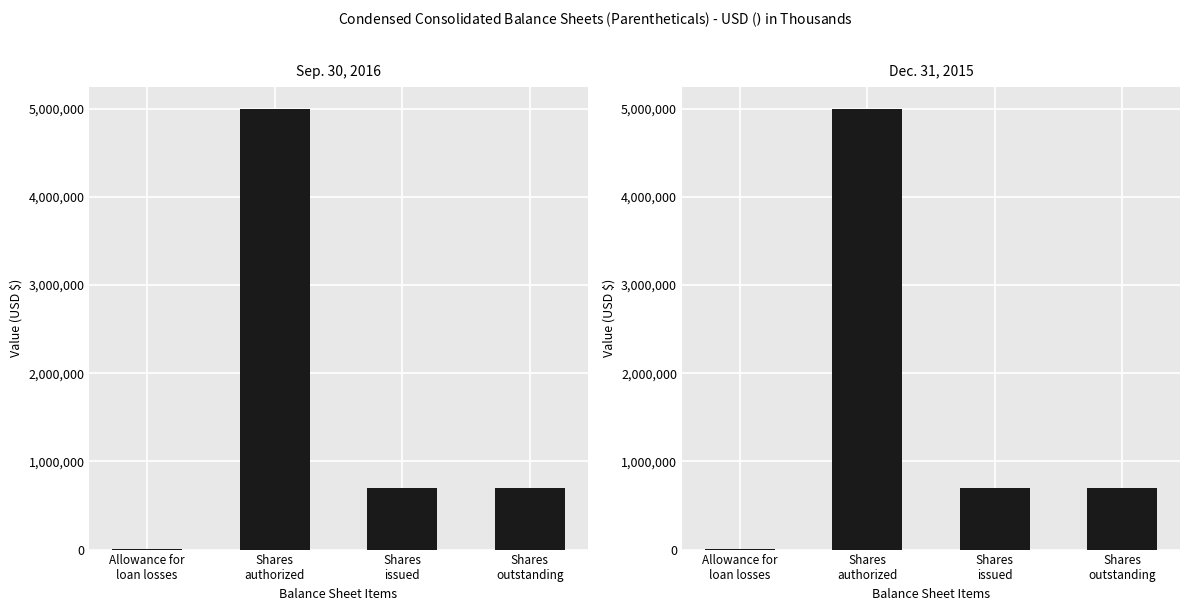

List the series in order of their overall mean, lowest first.

Sep. 30, 2016, Dec. 31, 2015